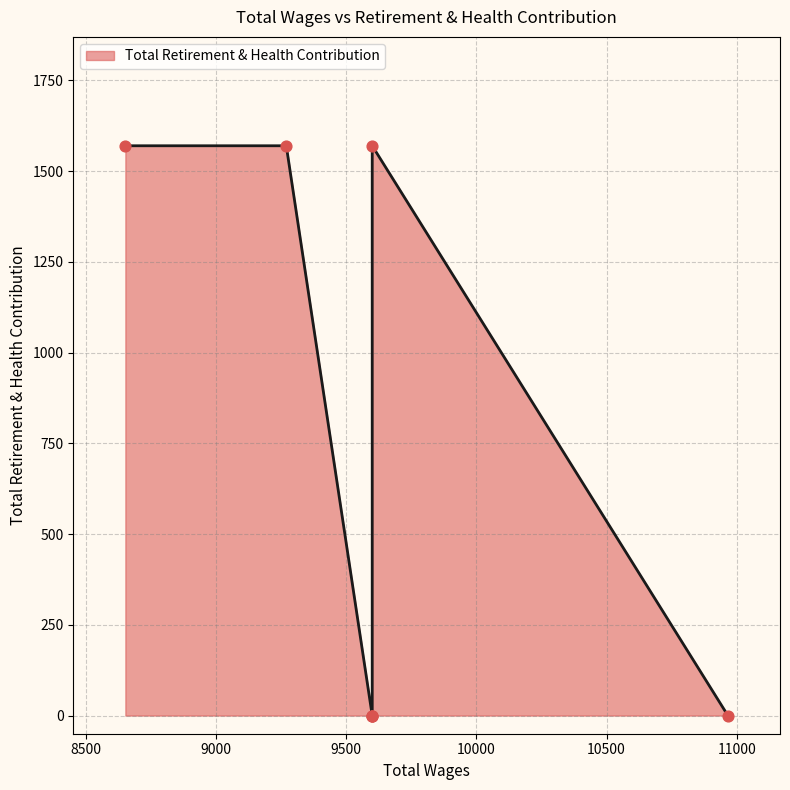

Between 9600.0 and 9600.0, which is larger?

9600.0